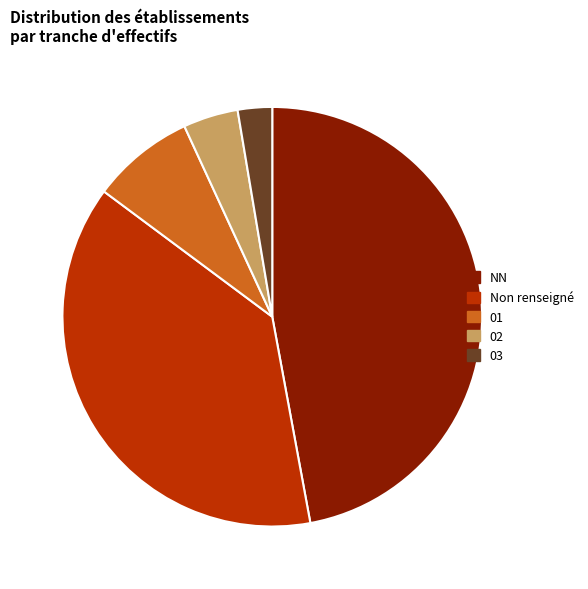

Rank the categories by value from lowest to highest.

03, 02, 01, Non renseigné, NN